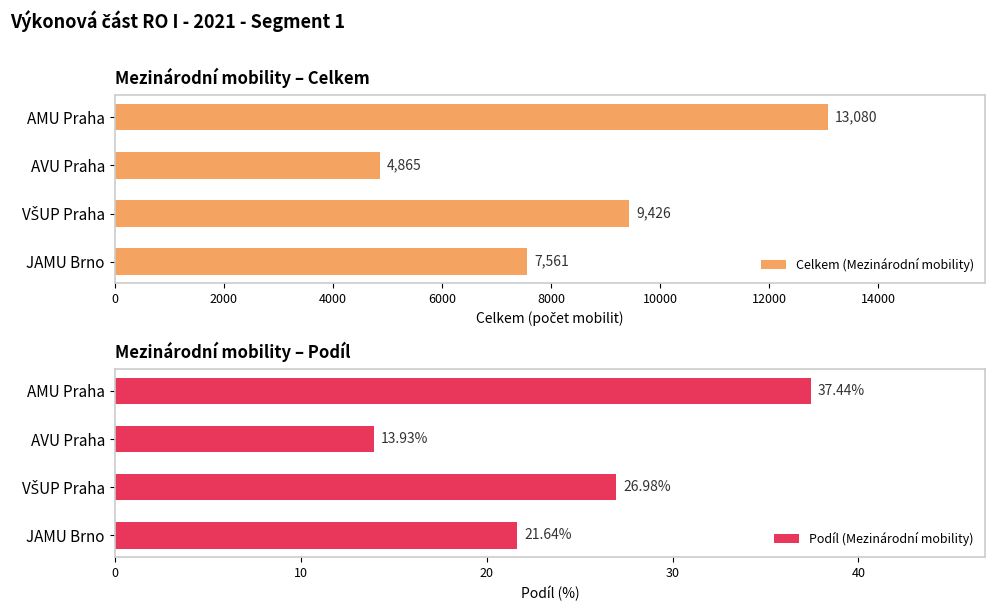

What is the difference between the maximum and second lowest values in the Celkem (Mezinárodní mobility) series?

5519